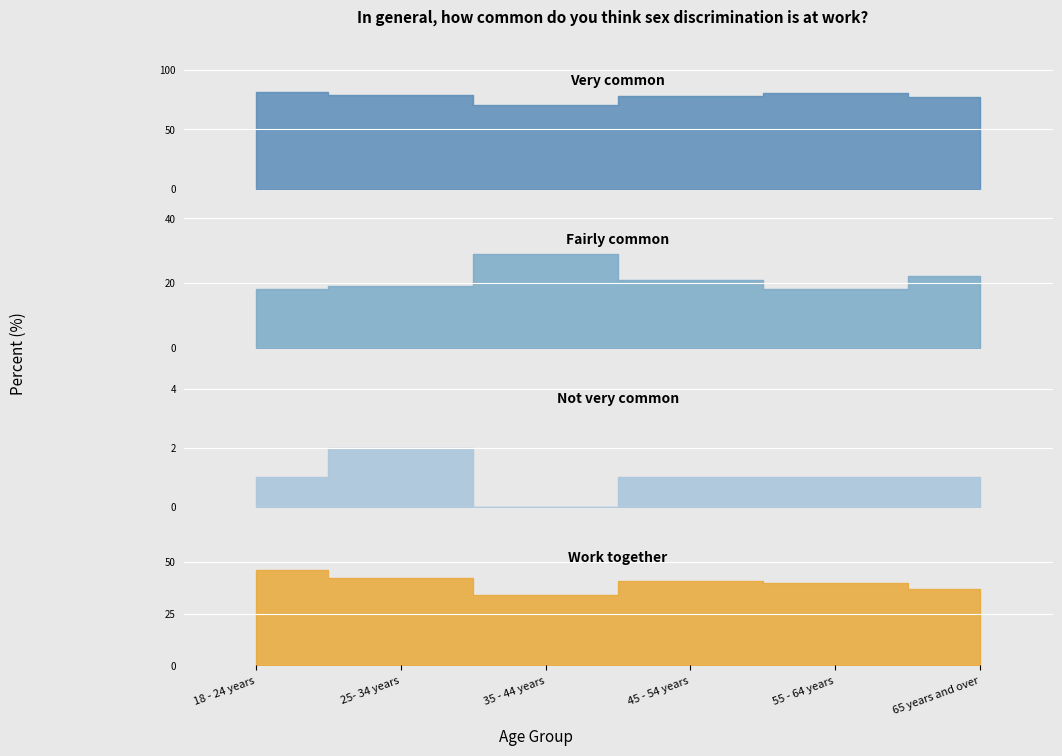

What is the total value across all series at 25- 34 years?

100